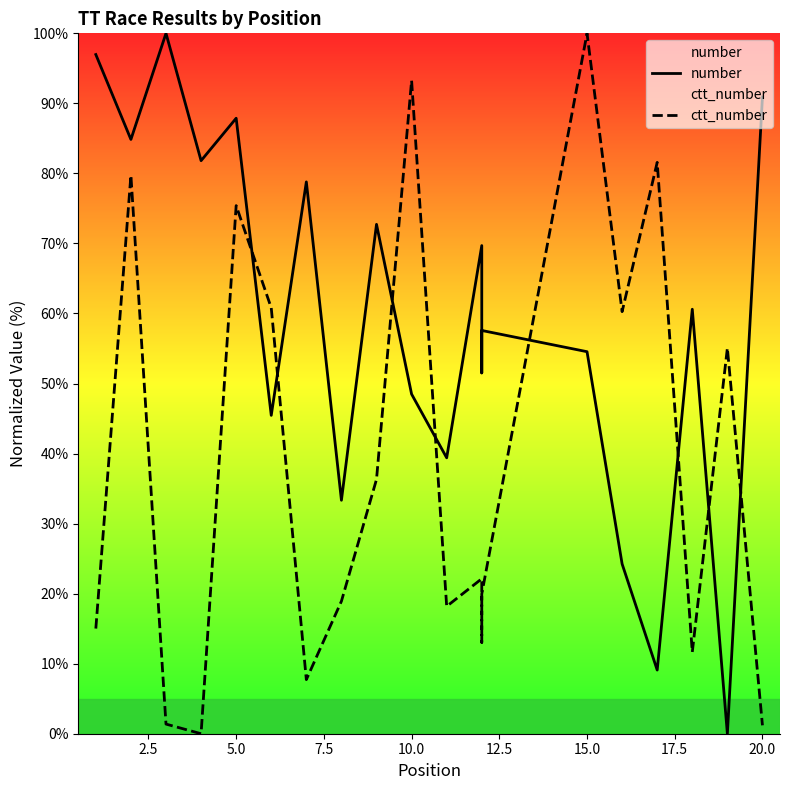

What is the difference between the maximum and minimum values in the number series?

100.0